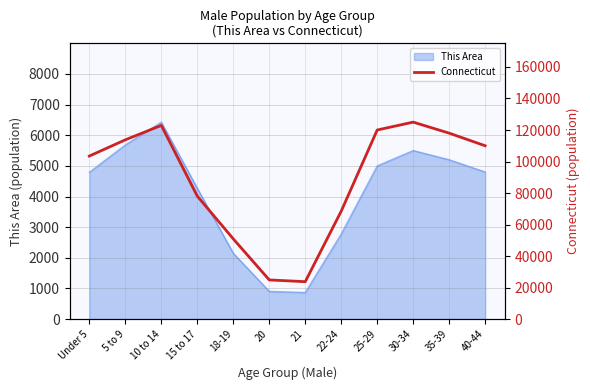

What is the greatest value displayed?

125000